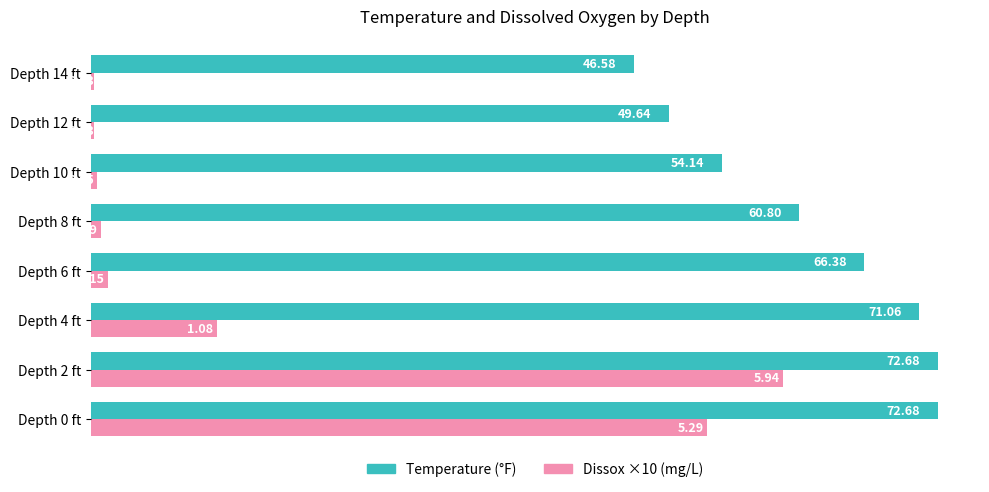

What is the total value across all series at Depth 4 ft?

81.9